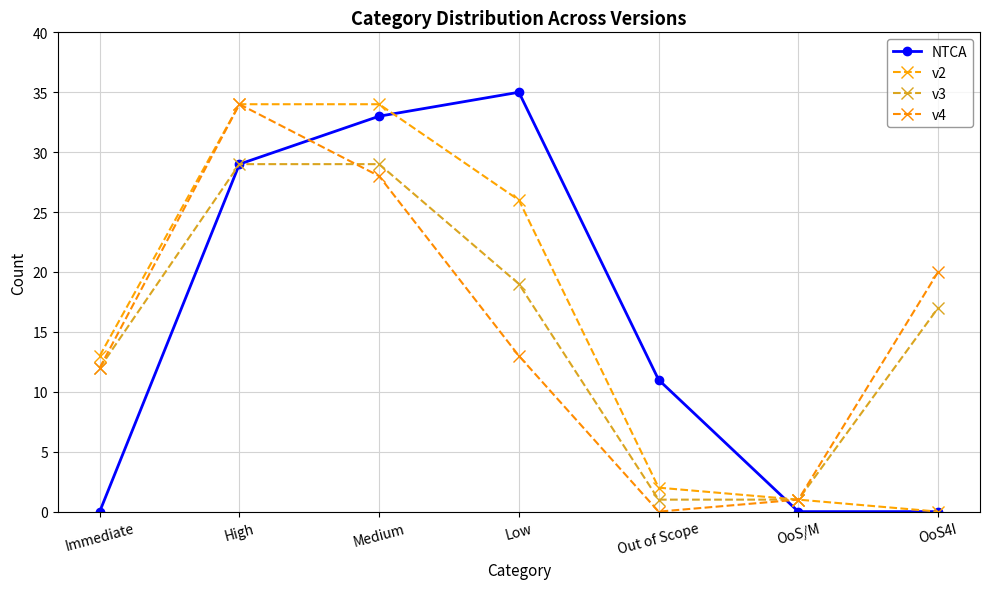

How many intersections are there between NTCA and v4?

2